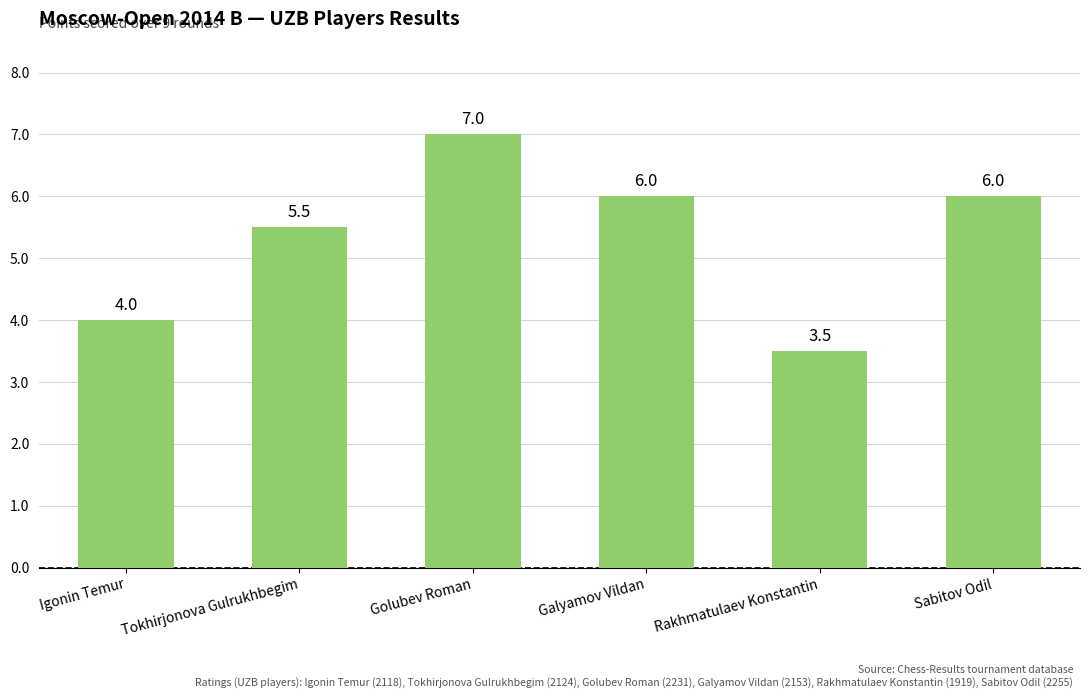

The chart shows a value of 8.6 at Tokhirjonova Gulrukhbegim. True or false?

False